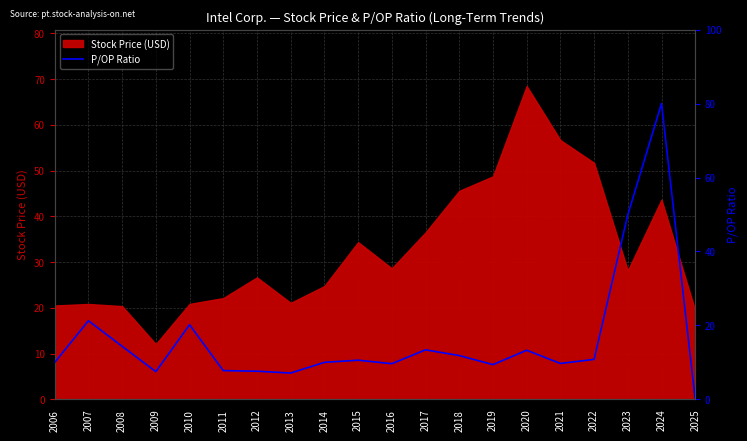

How many lines are shown in the chart?

1